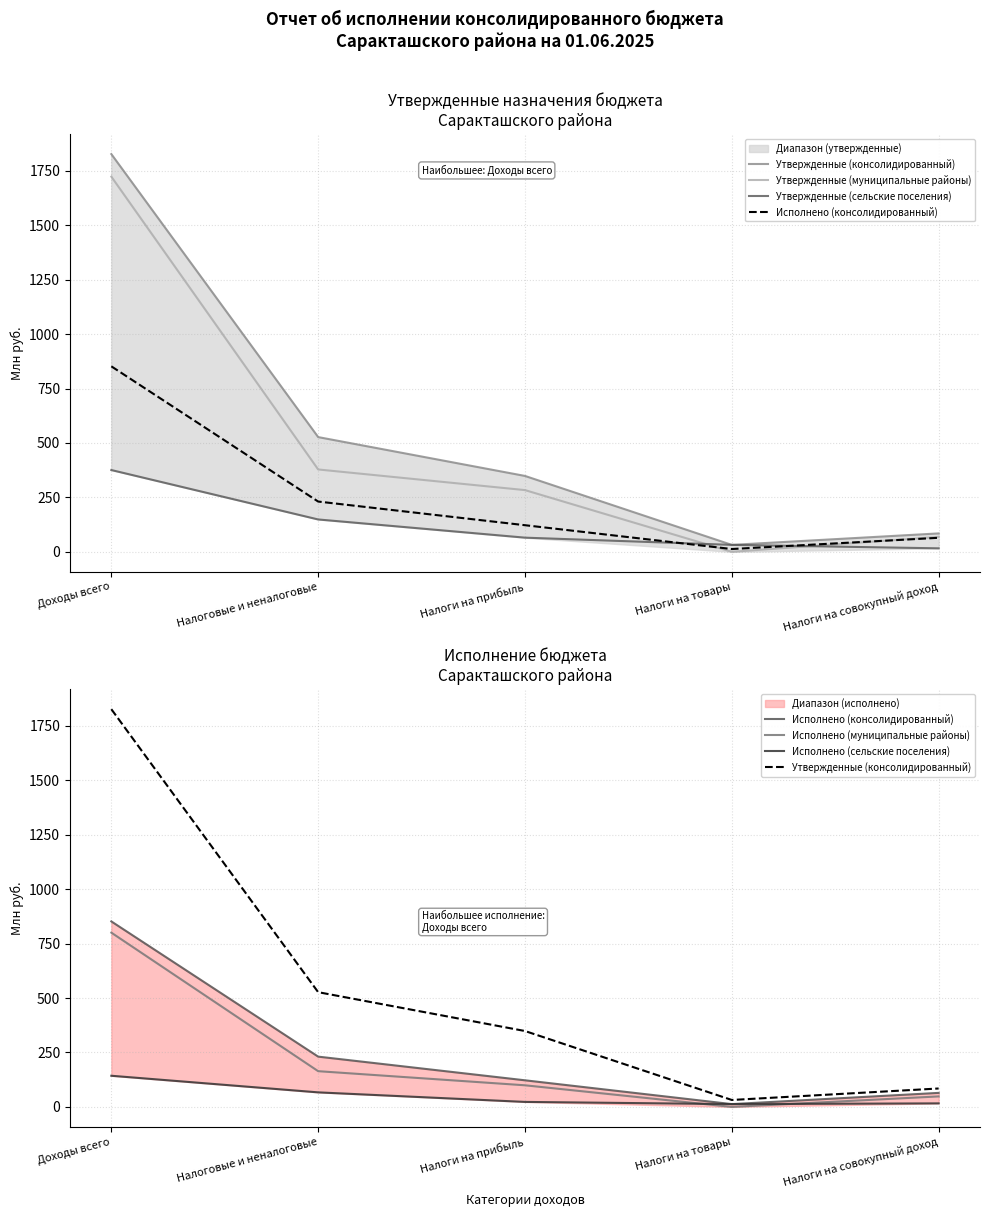

Which series has the largest total across all categories?

Утвержденные (консолидированный)